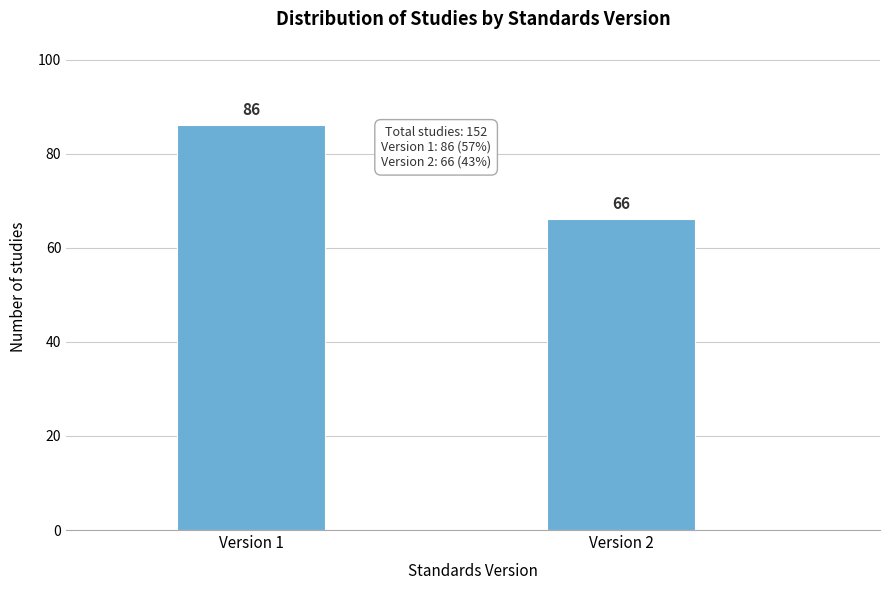

Reading left to right, extract all data points from this chart.

86	66